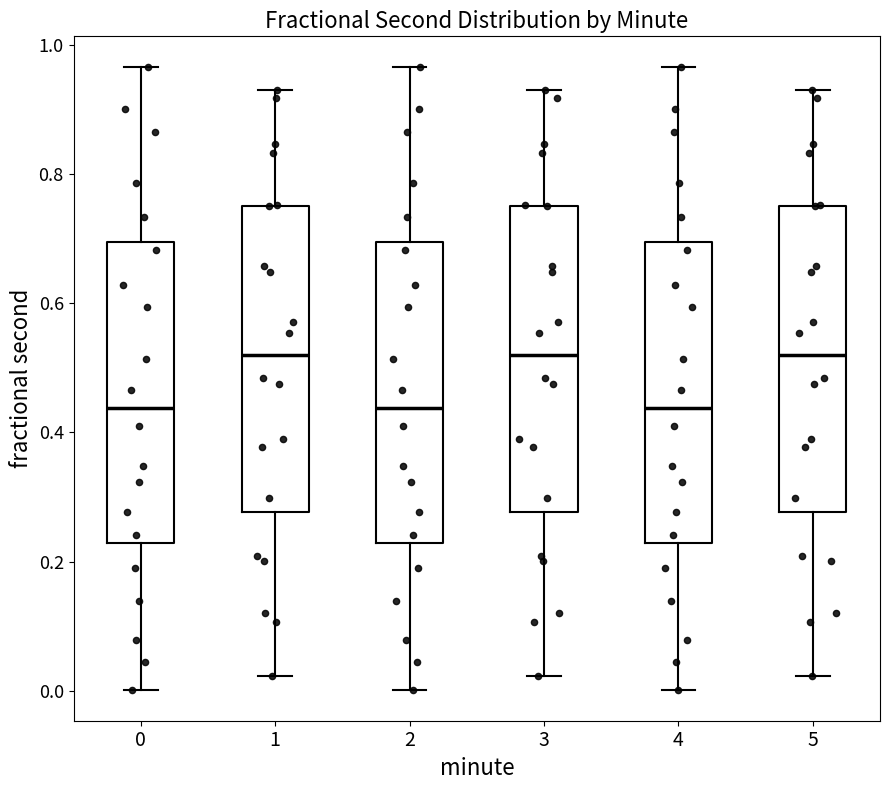

Reading left to right, read every box against the y-axis: the position of its median line, the range the box covers, and the ends of its whiskers. The values are not printed on the chart, so give them approximately, as read against the axis.

0: median 0.44, box 0.22 to 0.70, whiskers 0.00 to 0.96
1: median 0.52, box 0.28 to 0.76, whiskers 0.02 to 0.92
2: median 0.44, box 0.22 to 0.70, whiskers 0.00 to 0.96
3: median 0.52, box 0.28 to 0.76, whiskers 0.02 to 0.92
4: median 0.44, box 0.22 to 0.70, whiskers 0.00 to 0.96
5: median 0.52, box 0.28 to 0.76, whiskers 0.02 to 0.92